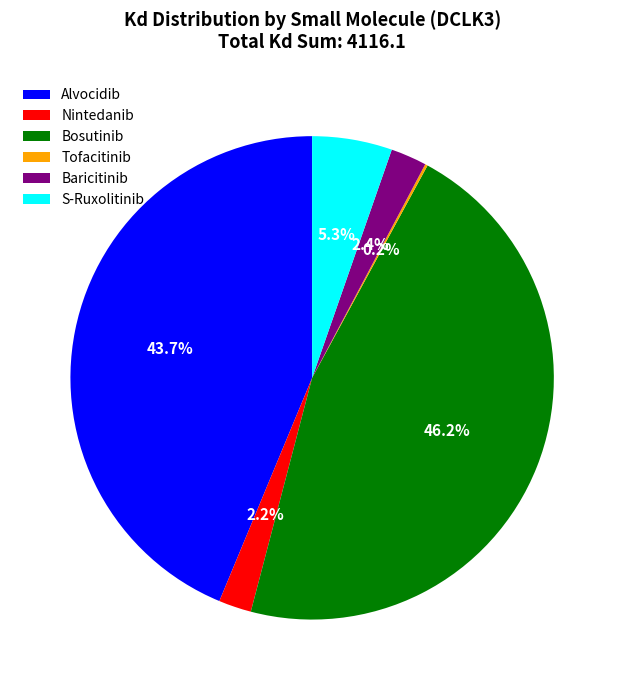

To the nearest percent, what portion does Nintedanib represent?

2%